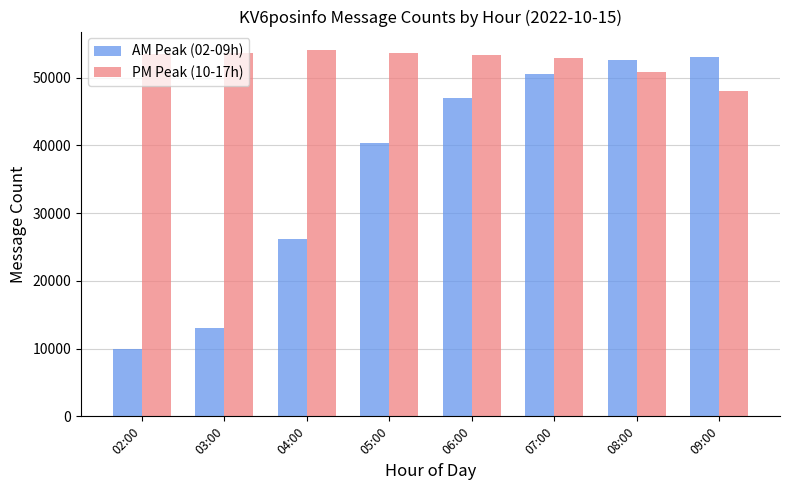

What is the difference between the PM Peak (10-17h) values at 04:00 and 08:00?

3221